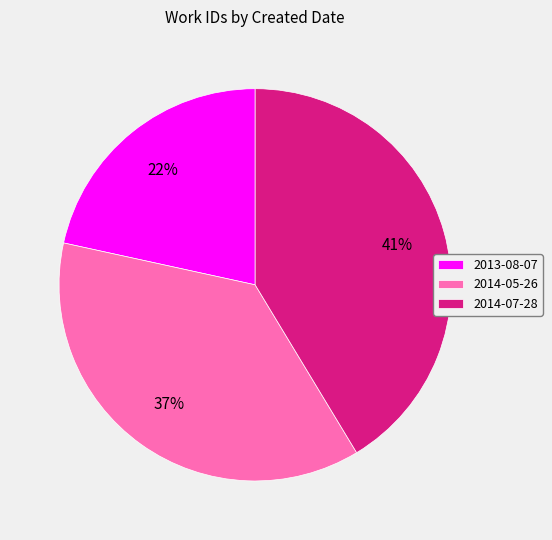

How many slices are in this pie chart?

3